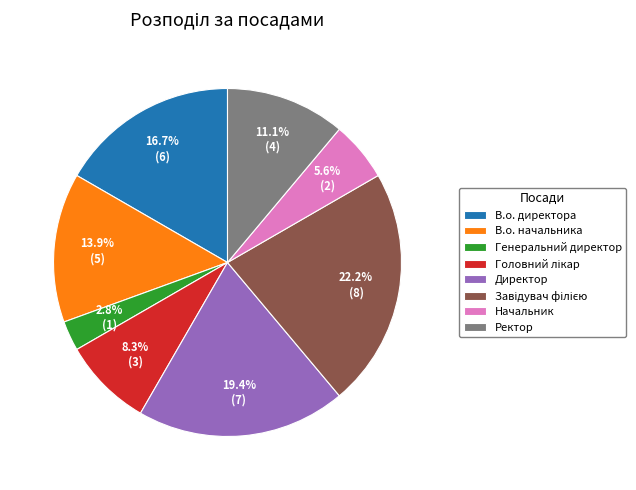

To the nearest percent, what is the average slice percentage?

12%